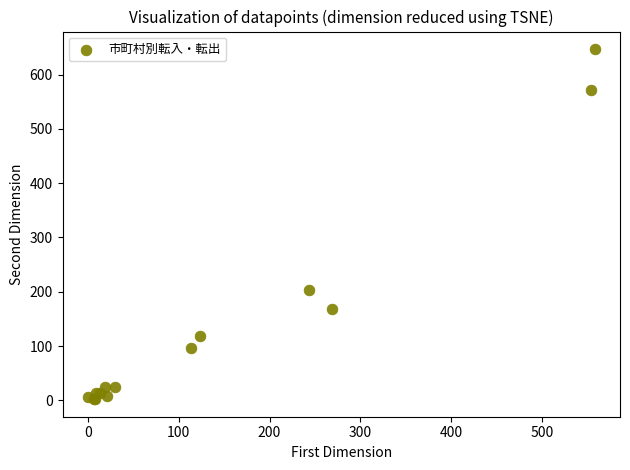

What Y value in the scatter plot is closest to 324?

204